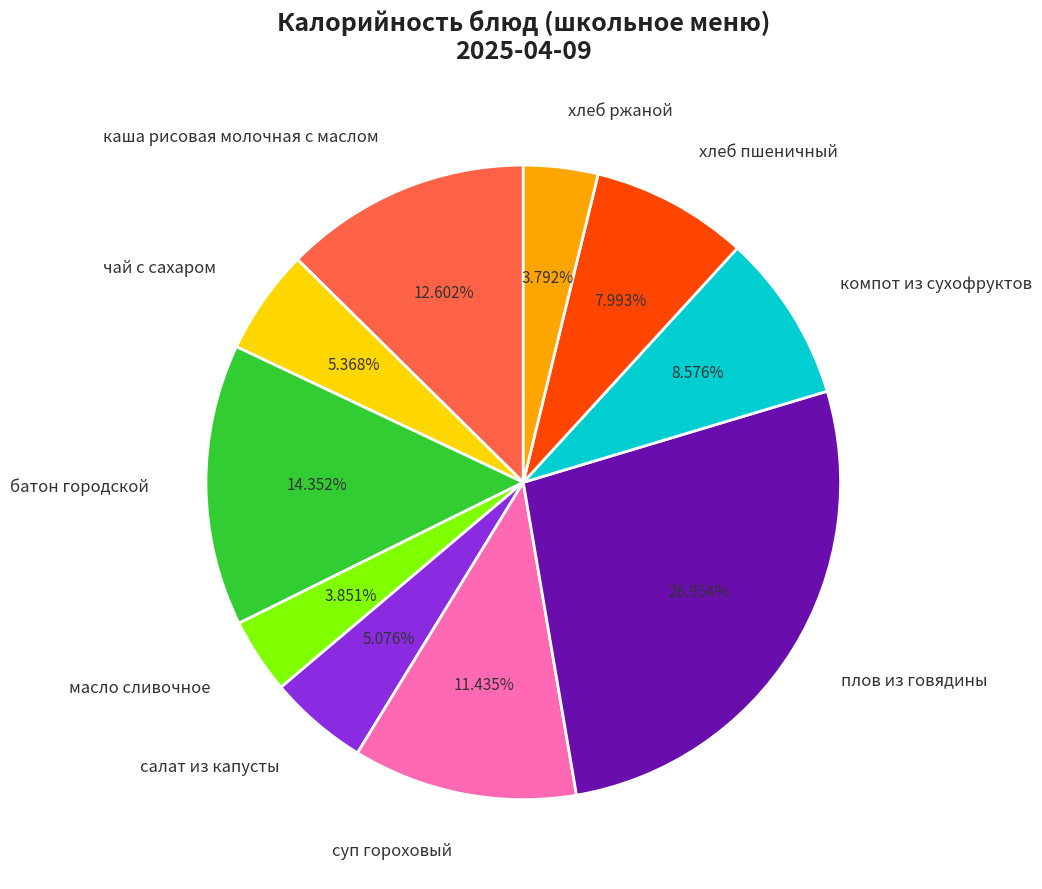

What is the ratio of the value at салат из капусты to the value at батон городской?

0.4